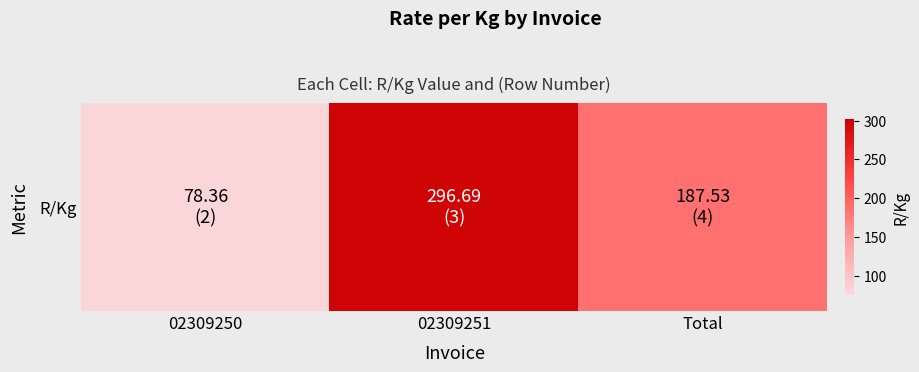

The chart shows a value of 78.4 at 02309250. True or false?

True